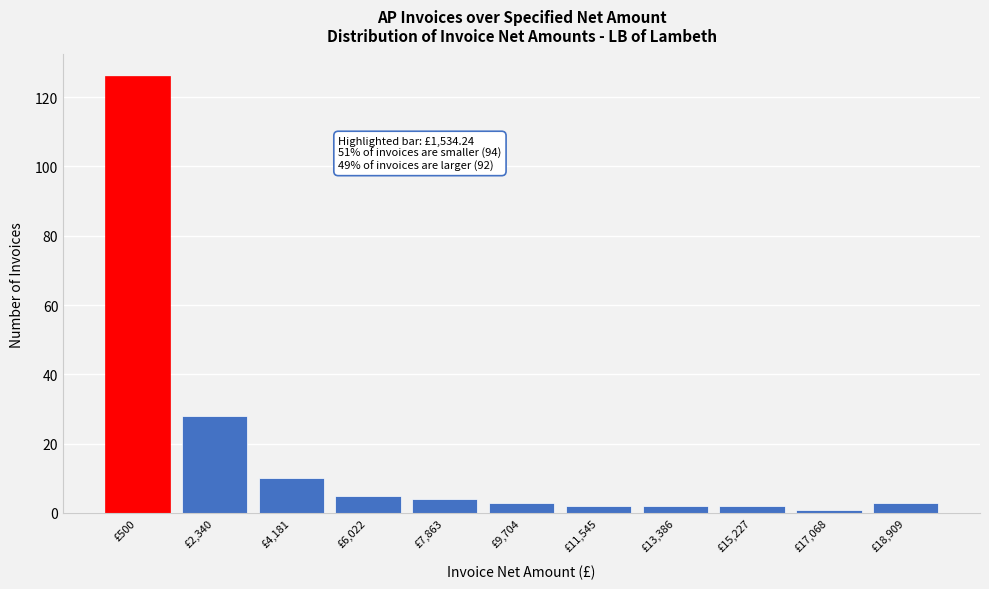

Reading right to left, list all the values displayed in this chart.

£18,909=3	£17,068=1	£15,227=2	£13,386=2	£11,545=2	£9,704=3	£7,863=4	£6,022=5	£4,181=10	£2,340=28	£500=126